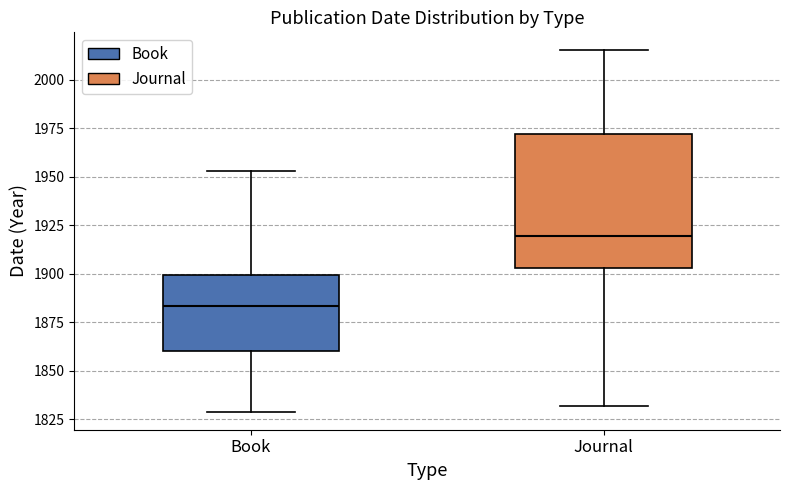

Which box has the highest median line?

Journal